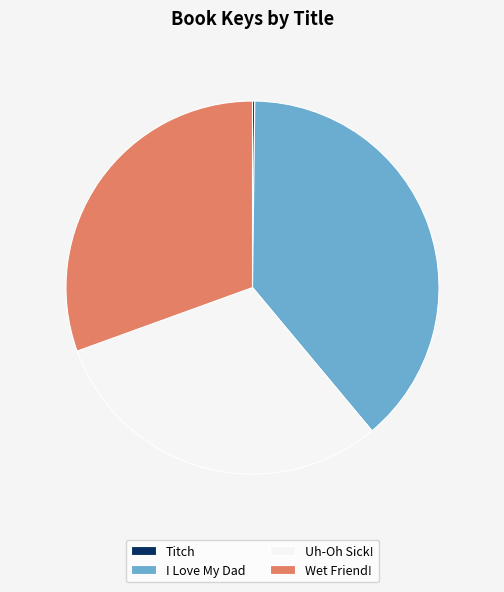

Which slice is the largest?

I Love My Dad